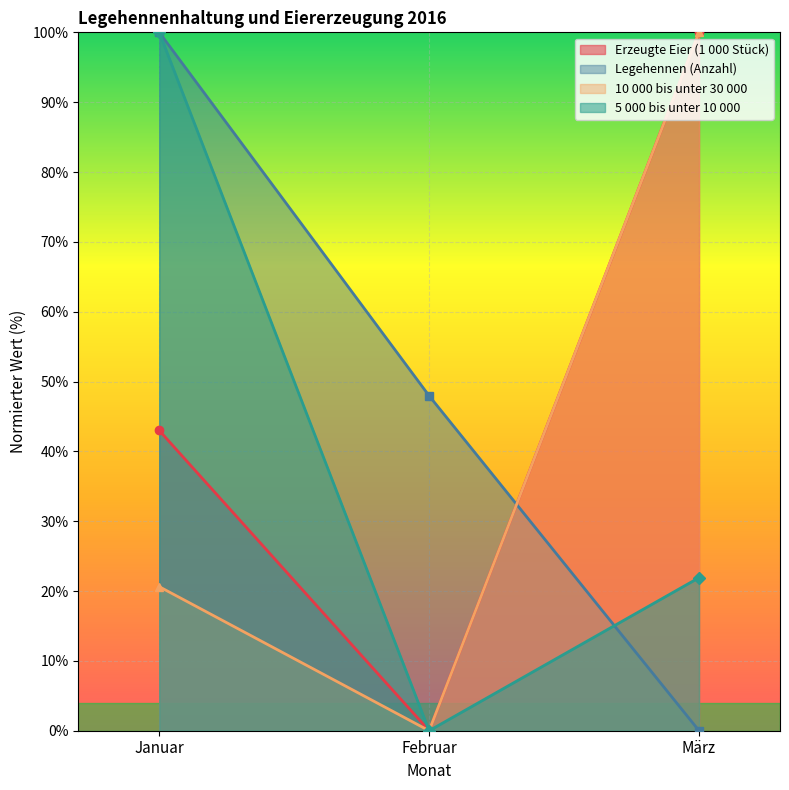

Between Januar and Februar, which is larger?

Januar